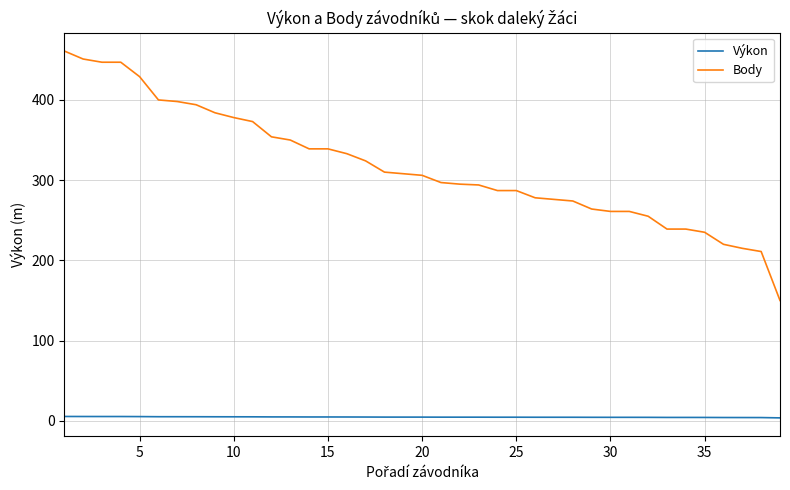

True or false: Body and Výkon intersect in this chart.

False